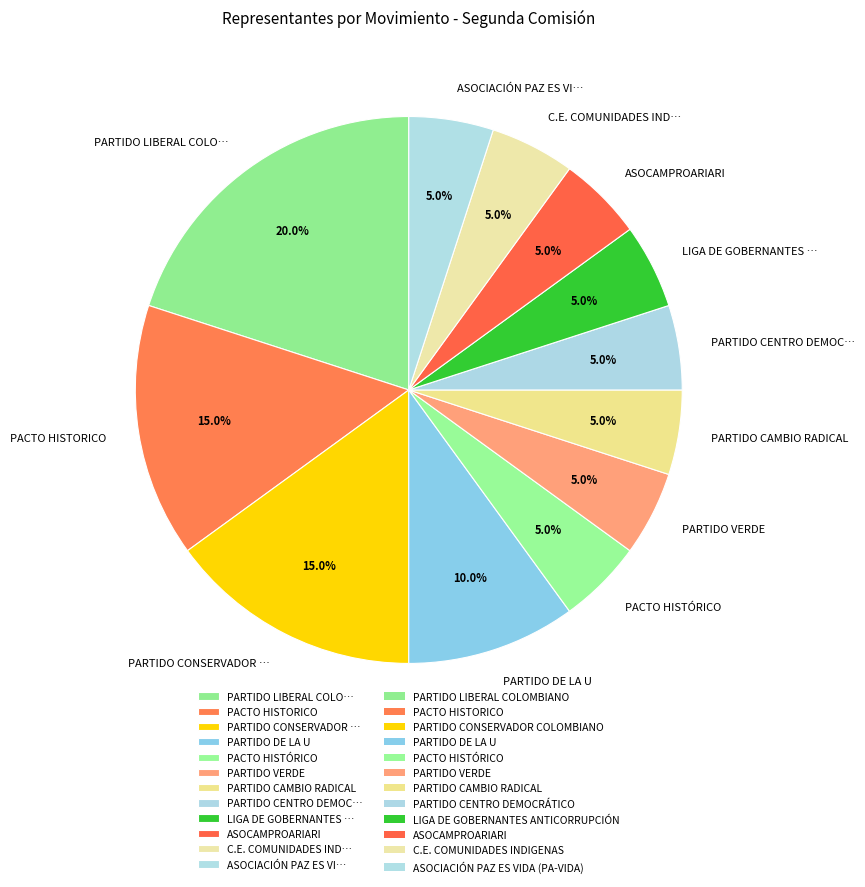

Combined, what portion of the pie is PACTO HISTORICO and PARTIDO VERDE?

20.0%